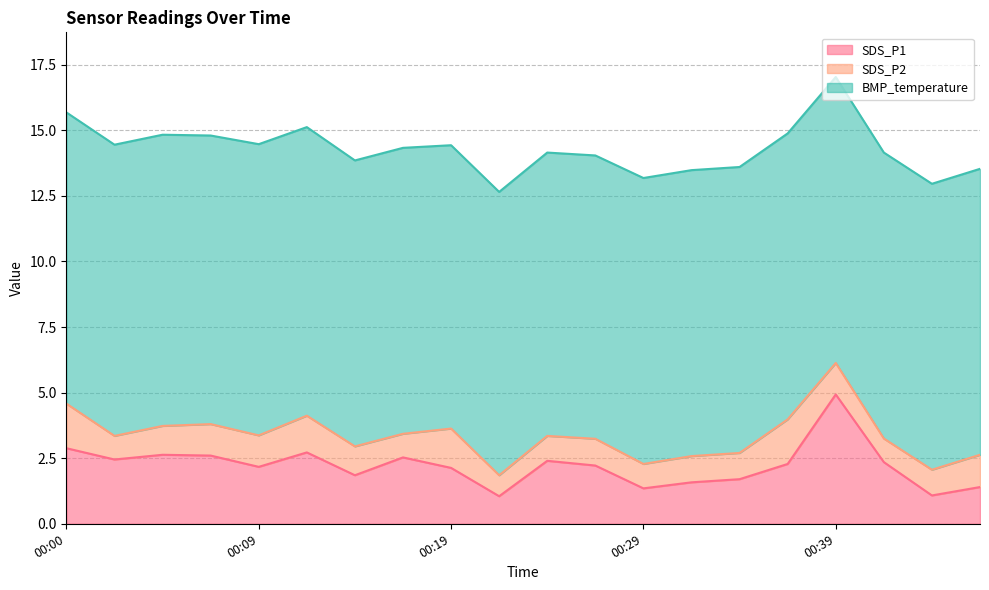

What are all the series names shown in the legend?

SDS_P1, SDS_P2, BMP_temperature